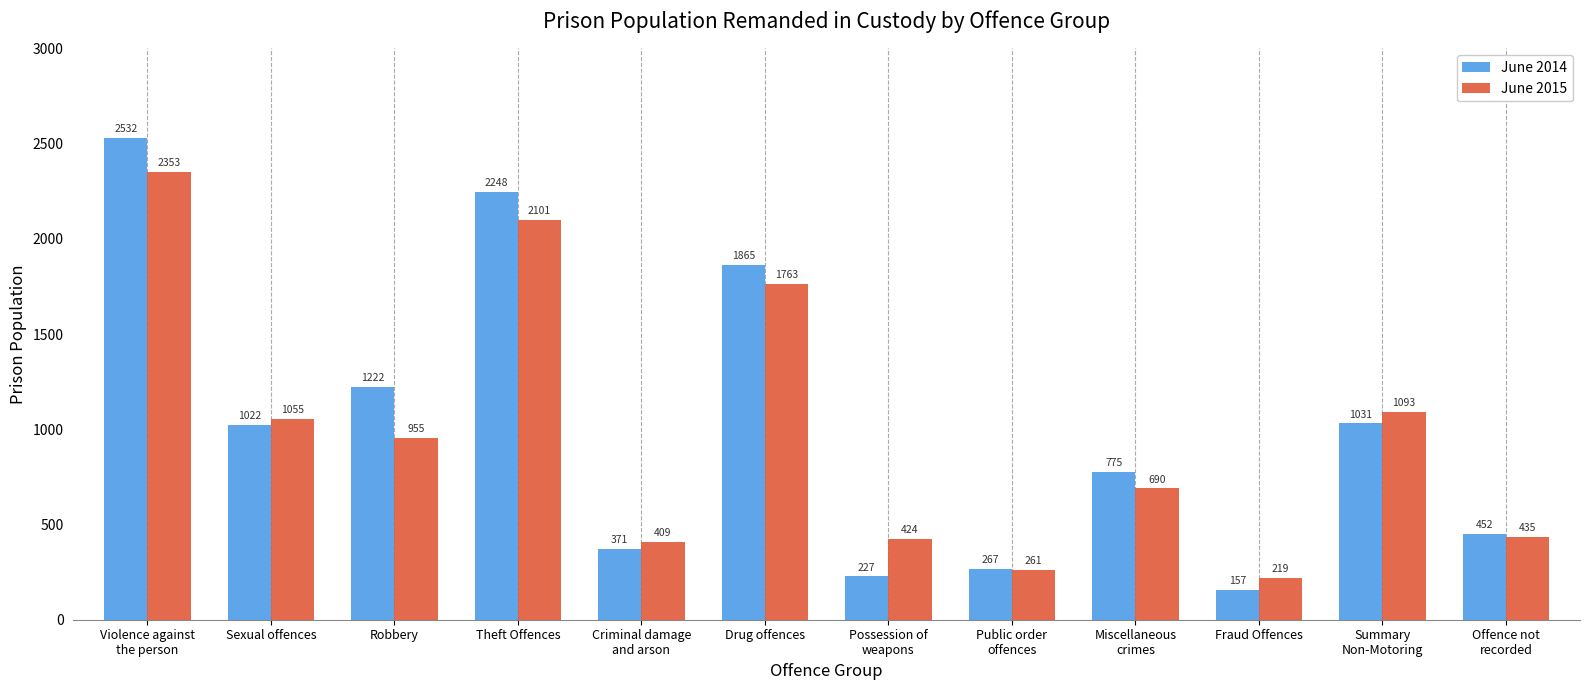

What is the difference between the maximum and minimum values in the June 2015 series?

2134